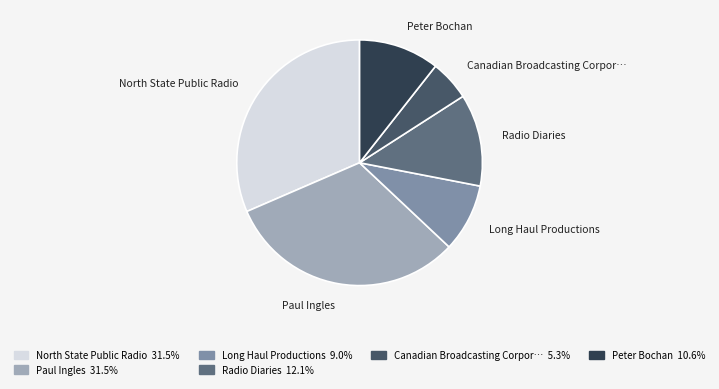

Does any single category account for the majority?

No